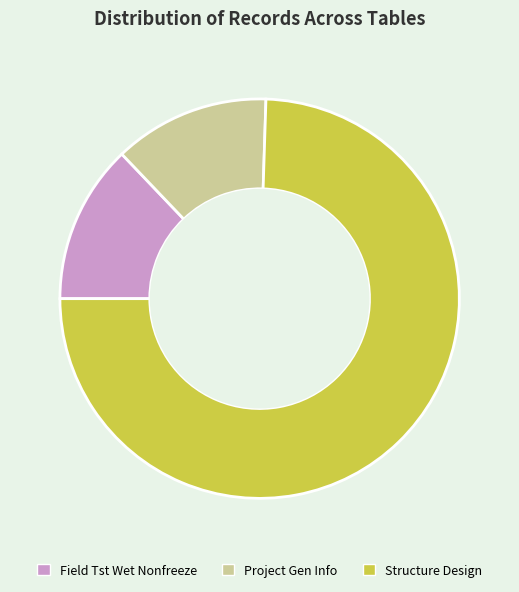

Count the number of slices in the pie.

3